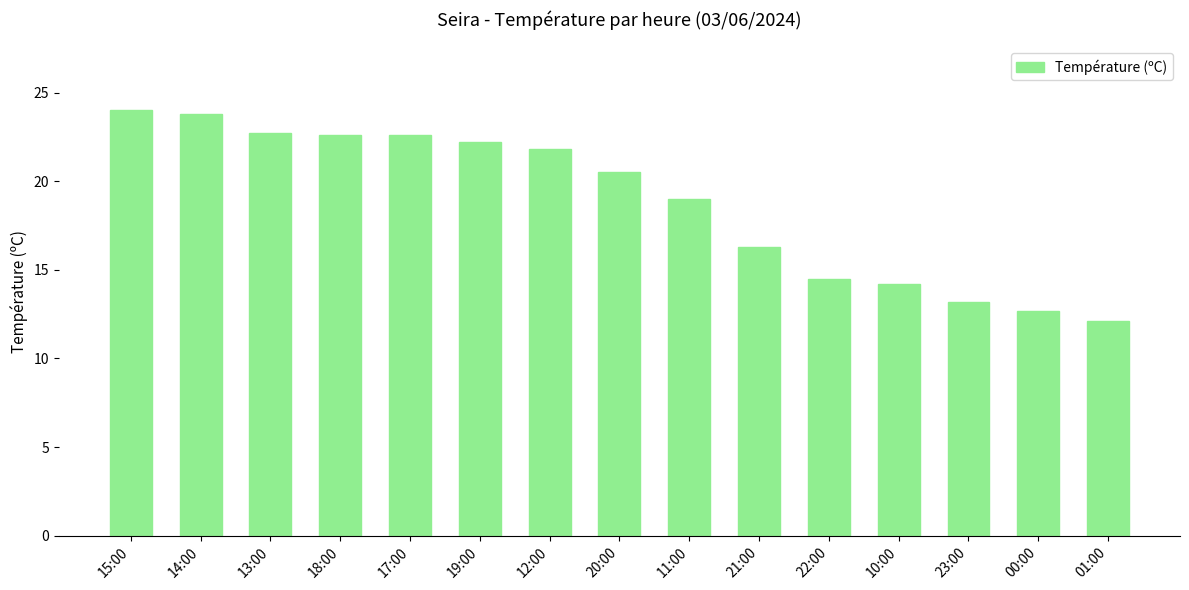

Between 14:00 and 00:00, which is larger?

14:00